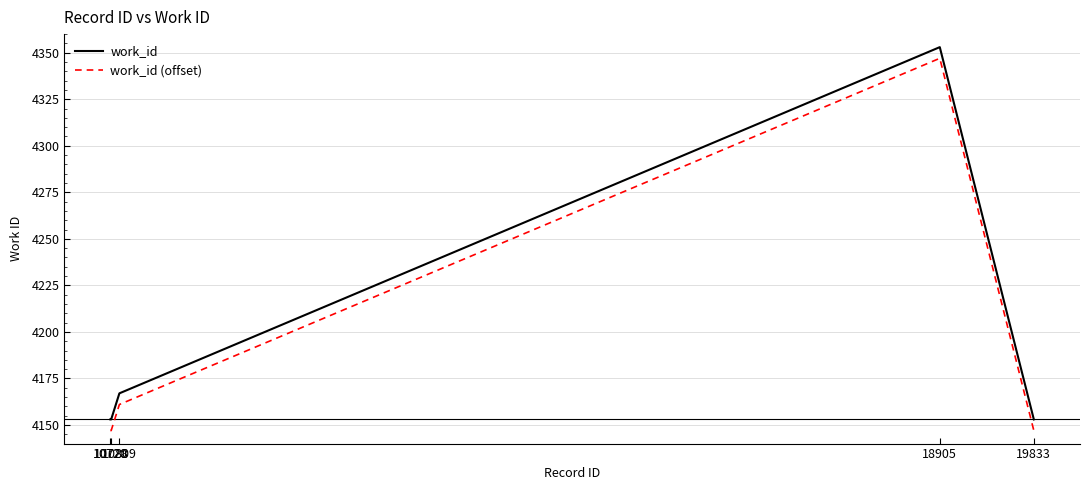

Where is the first local maximum for work_id?

18905